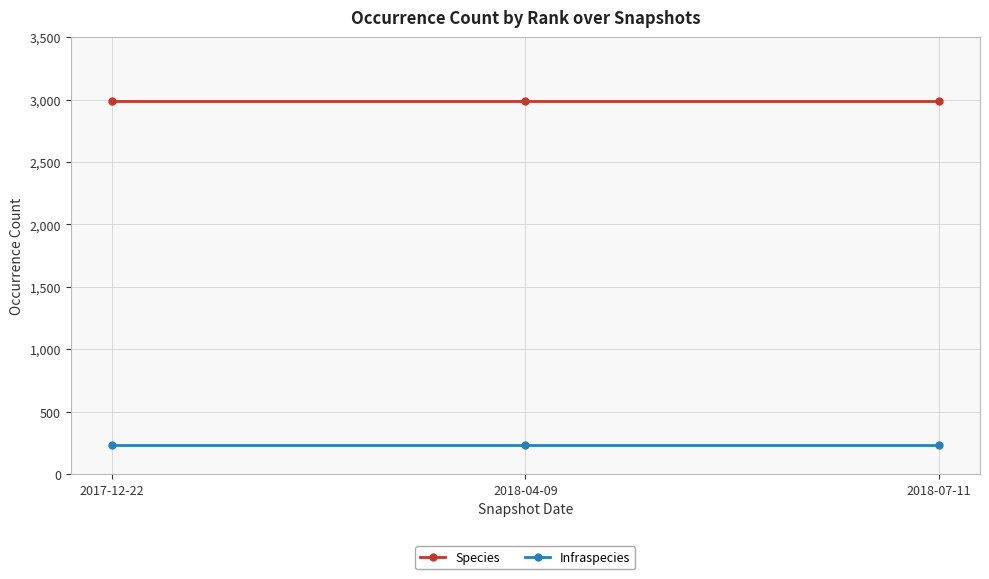

The value of Species at 2017-12-22 is 2992. True or false?

True